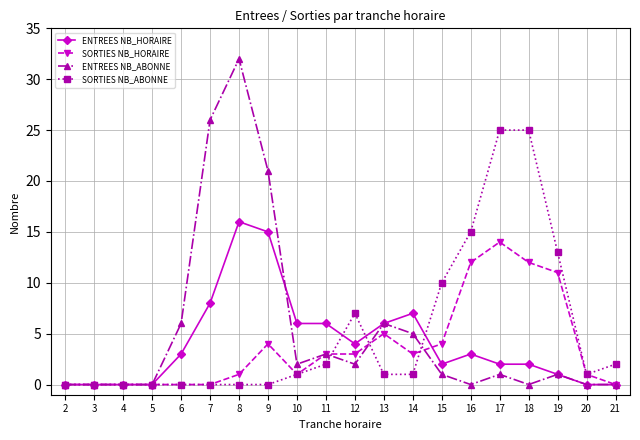

Rank the series at 9 from lowest to highest value.

SORTIES NB_ABONNE, SORTIES NB_HORAIRE, ENTREES NB_HORAIRE, ENTREES NB_ABONNE